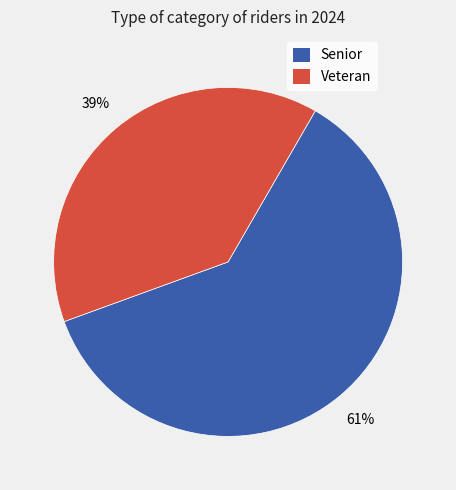

Is the sum of Senior and Veteran greater than half?

Yes